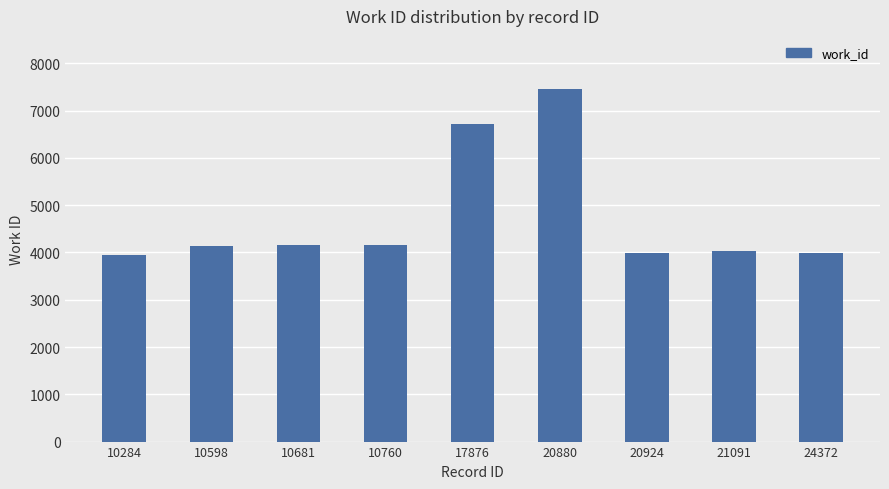

Which label corresponds to the largest value in the chart?

20880